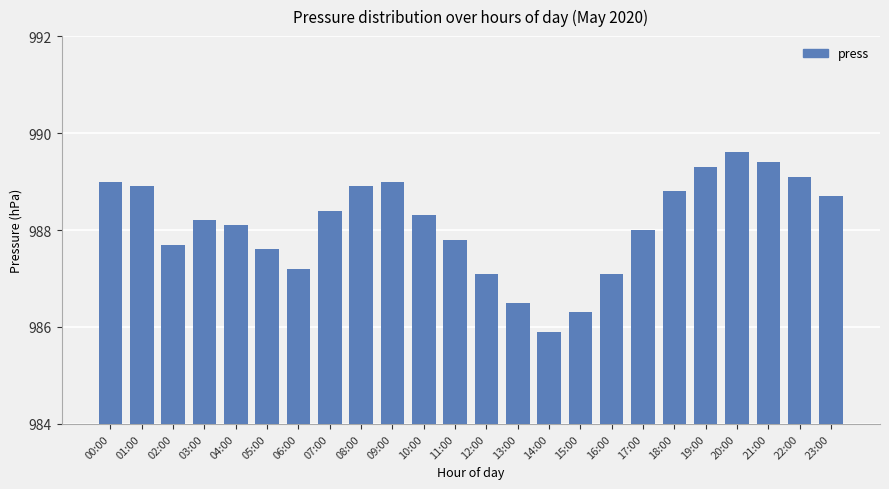

Count the number of data series in this chart.

1